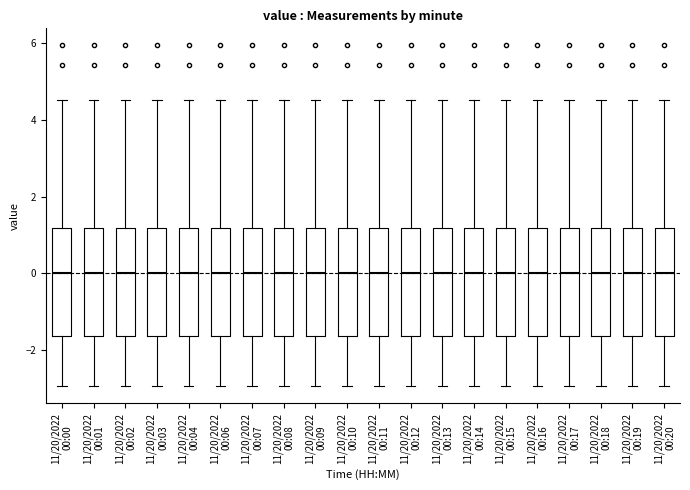

Reading left to right, transcribe this box plot: for each box, give where its median line is, the range the box spans, and where its two whiskers end, as read against the y-axis. The values are not printed on the chart, so give them approximately, as read against the axis.

11/20/2022 00:00: median 0.0, box -1.6 to 1.2, whiskers -3.0 to 4.6
11/20/2022 00:01: median 0.0, box -1.6 to 1.2, whiskers -3.0 to 4.6
11/20/2022 00:02: median 0.0, box -1.6 to 1.2, whiskers -3.0 to 4.6
11/20/2022 00:03: median 0.0, box -1.6 to 1.2, whiskers -3.0 to 4.6
11/20/2022 00:04: median 0.0, box -1.6 to 1.2, whiskers -3.0 to 4.6
11/20/2022 00:06: median 0.0, box -1.6 to 1.2, whiskers -3.0 to 4.6
11/20/2022 00:07: median 0.0, box -1.6 to 1.2, whiskers -3.0 to 4.6
11/20/2022 00:08: median 0.0, box -1.6 to 1.2, whiskers -3.0 to 4.6
11/20/2022 00:09: median 0.0, box -1.6 to 1.2, whiskers -3.0 to 4.6
11/20/2022 00:10: median 0.0, box -1.6 to 1.2, whiskers -3.0 to 4.6
11/20/2022 00:11: median 0.0, box -1.6 to 1.2, whiskers -3.0 to 4.6
11/20/2022 00:12: median 0.0, box -1.6 to 1.2, whiskers -3.0 to 4.6
11/20/2022 00:13: median 0.0, box -1.6 to 1.2, whiskers -3.0 to 4.6
11/20/2022 00:14: median 0.0, box -1.6 to 1.2, whiskers -3.0 to 4.6
11/20/2022 00:15: median 0.0, box -1.6 to 1.2, whiskers -3.0 to 4.6
11/20/2022 00:16: median 0.0, box -1.6 to 1.2, whiskers -3.0 to 4.6
11/20/2022 00:17: median 0.0, box -1.6 to 1.2, whiskers -3.0 to 4.6
11/20/2022 00:18: median 0.0, box -1.6 to 1.2, whiskers -3.0 to 4.6
11/20/2022 00:19: median 0.0, box -1.6 to 1.2, whiskers -3.0 to 4.6
11/20/2022 00:20: median 0.0, box -1.6 to 1.2, whiskers -3.0 to 4.6